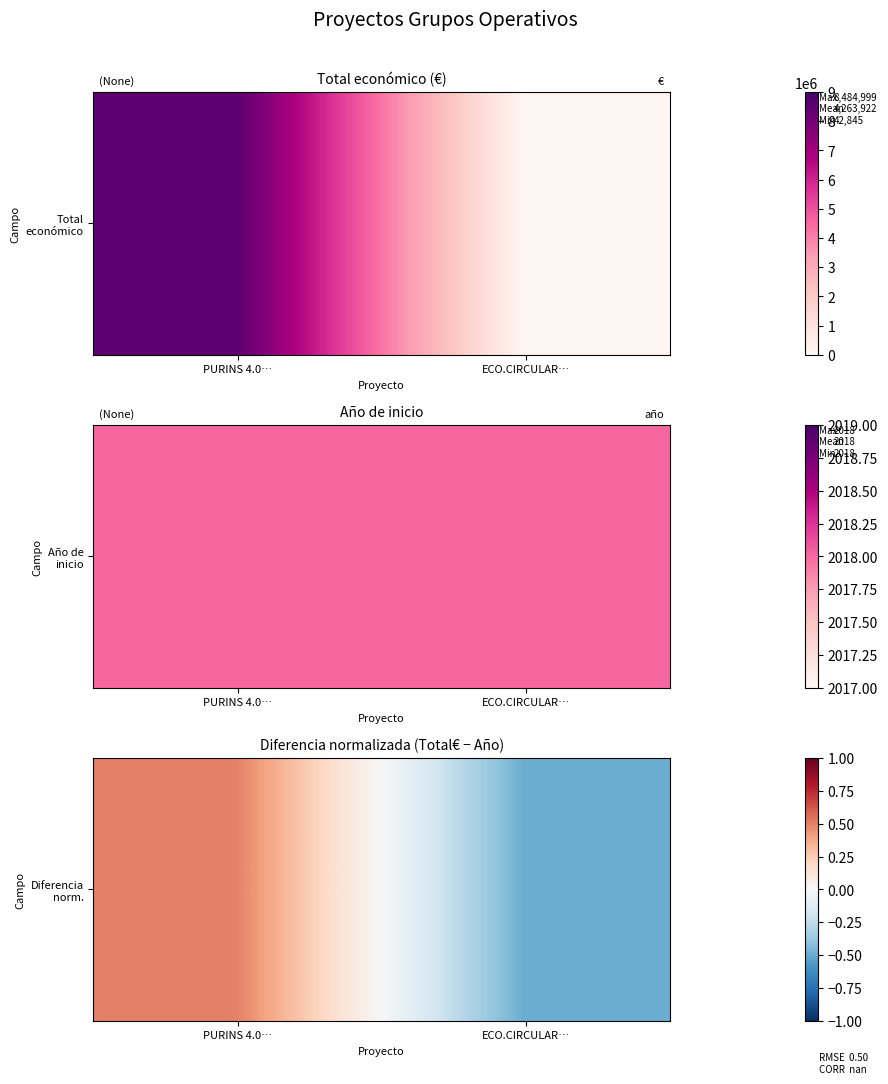

What is the greatest value displayed?

0.5